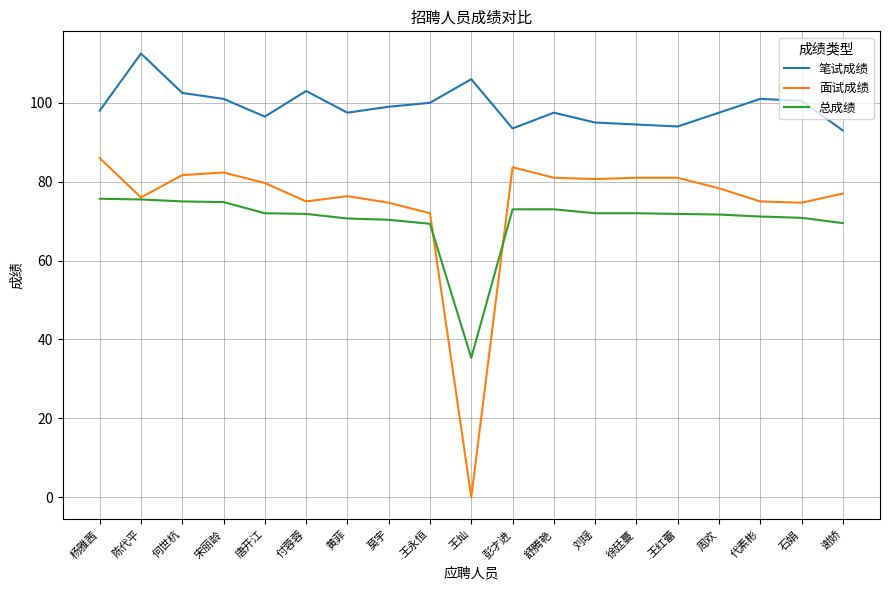

Is the value of 总成绩 at 王灿 greater than the value of 笔试成绩 at 刘瑶?

No